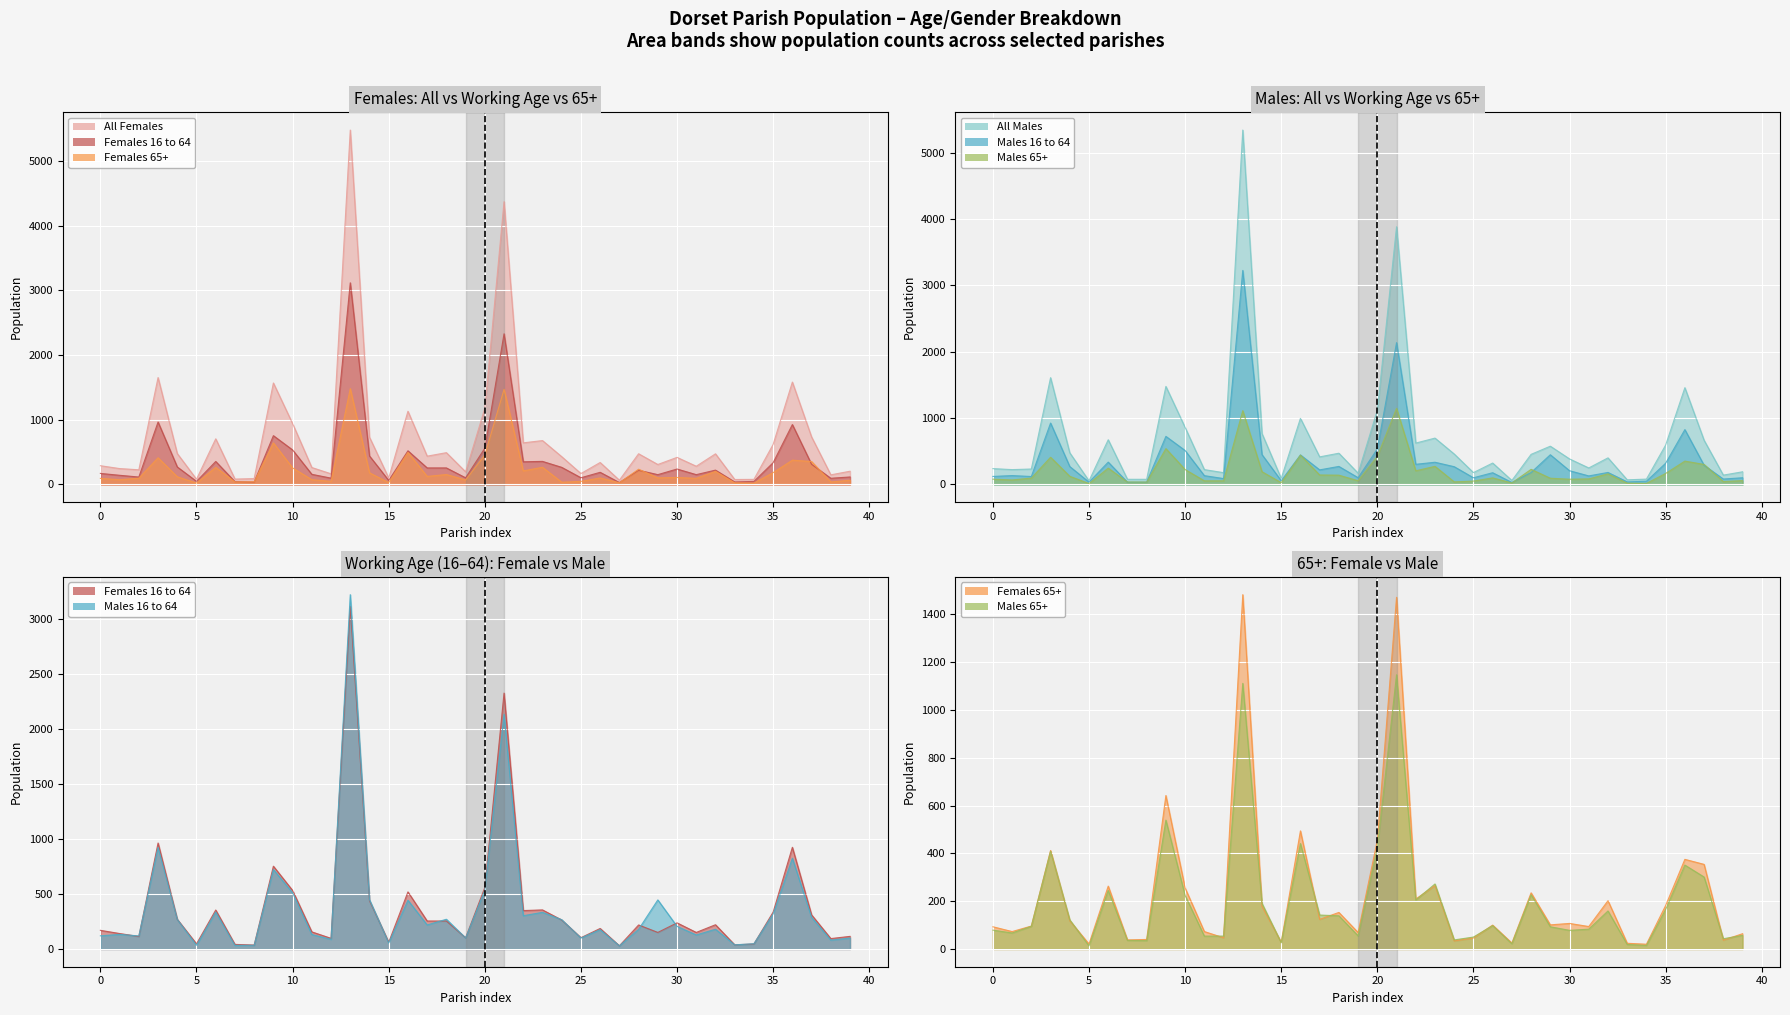

Which category has the lowest value in the Males 16 to 64 series?

Burstock